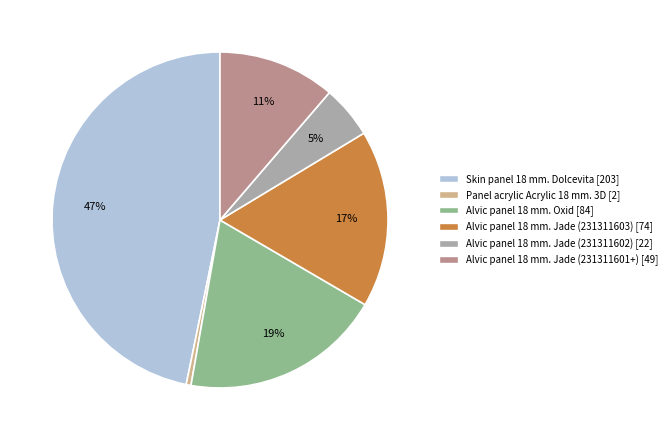

To the nearest percent, what portion does Skin panel 18 mm. Dolcevita represent?

47%